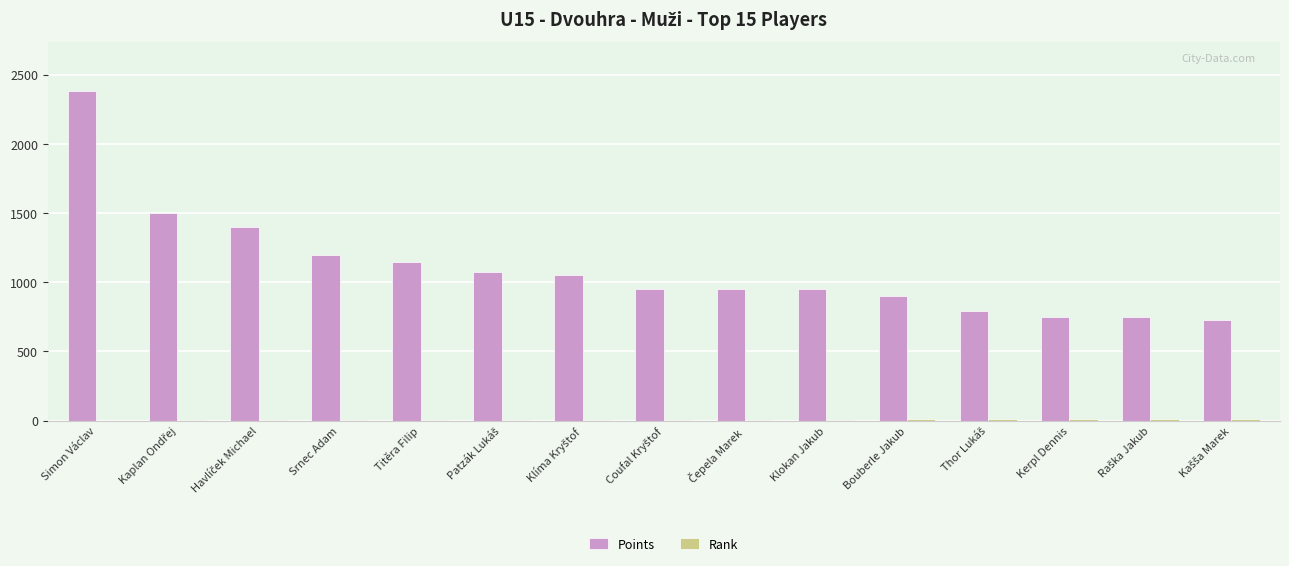

At which label does Points reach its peak?

Simon Václav